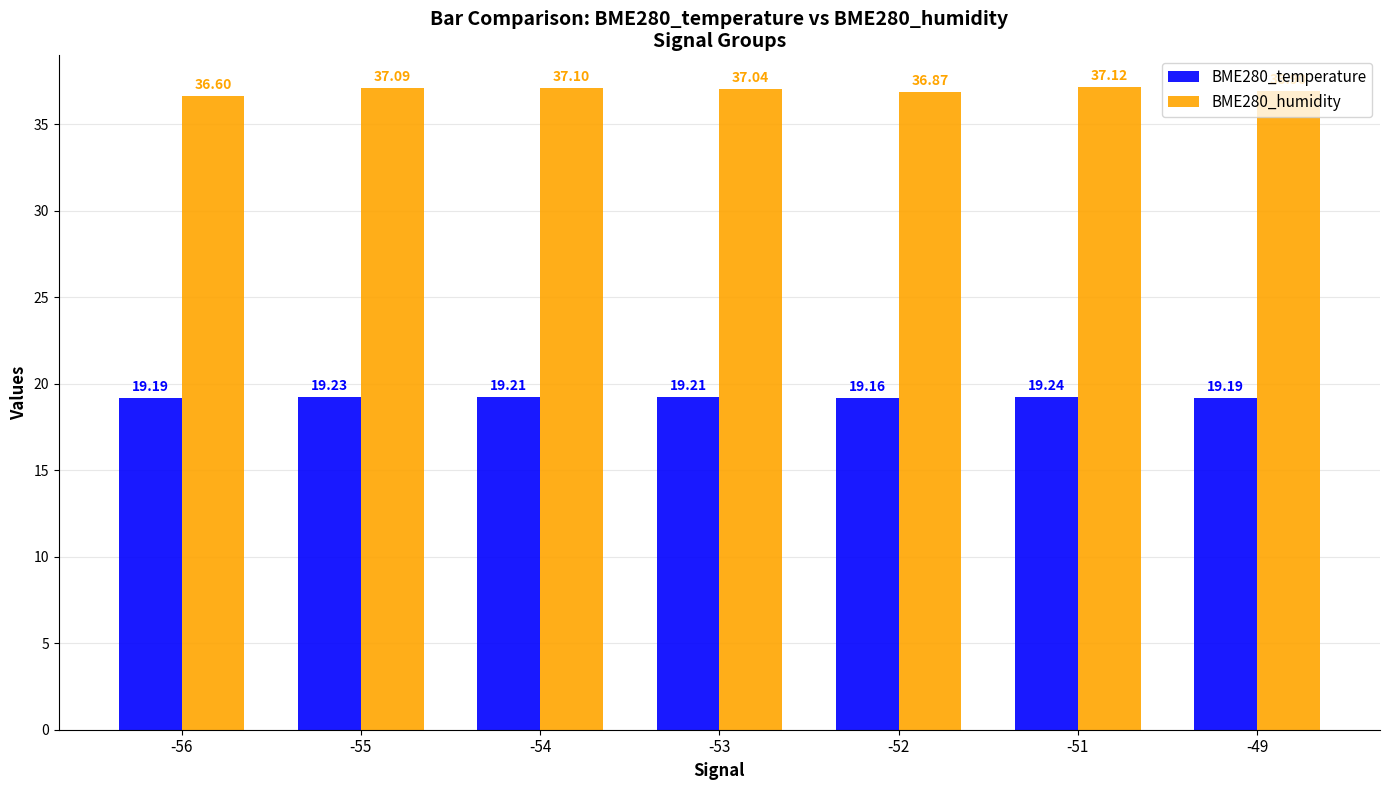

The BME280_humidity series shows 50.5 at -49. True or false?

False